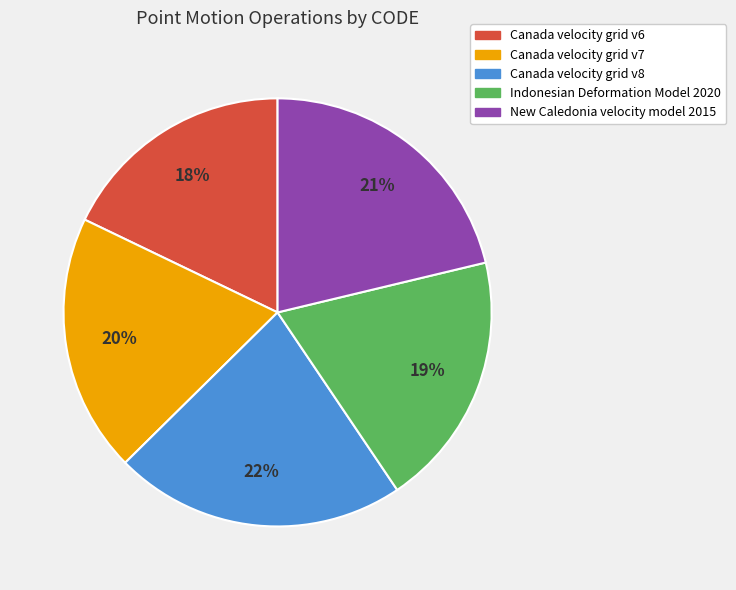

To the nearest percent, what is the difference between the New Caledonia velocity model 2015 and Indonesian Deformation Model 2020 slice percentages?

2%